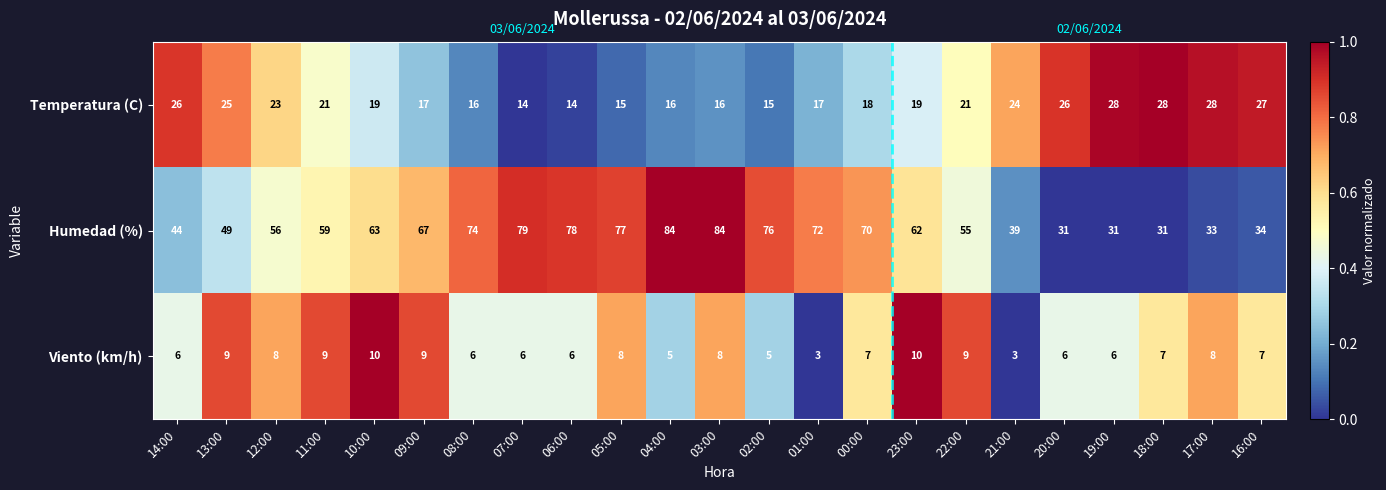

Rank the series at 09:00 from highest to lowest value.

Humedad (%), Temperatura (C), Viento (km/h)